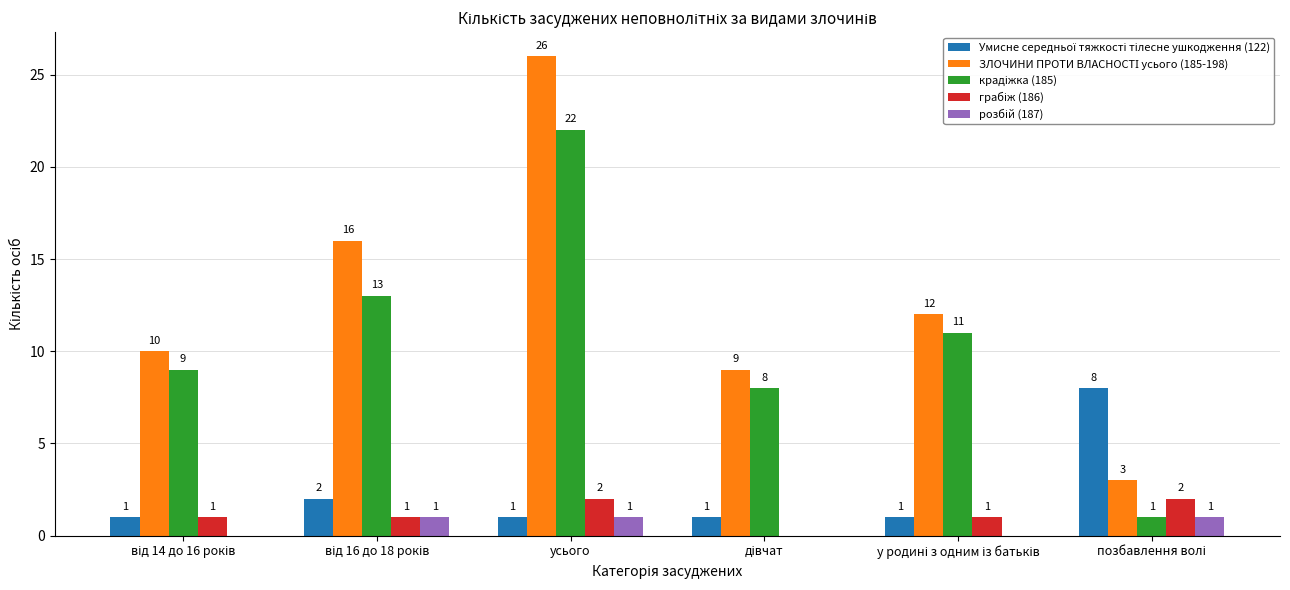

At which category is the sum across all series the highest?

усього